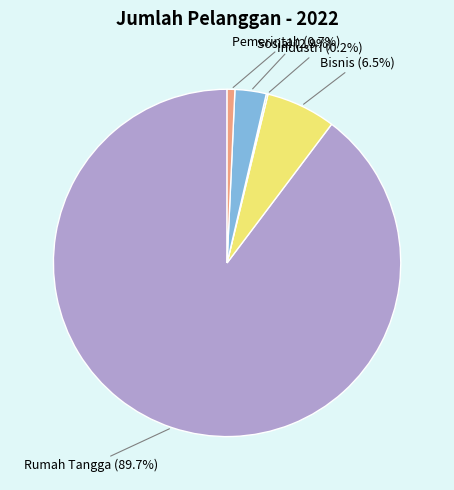

Does any single category account for the majority?

Yes